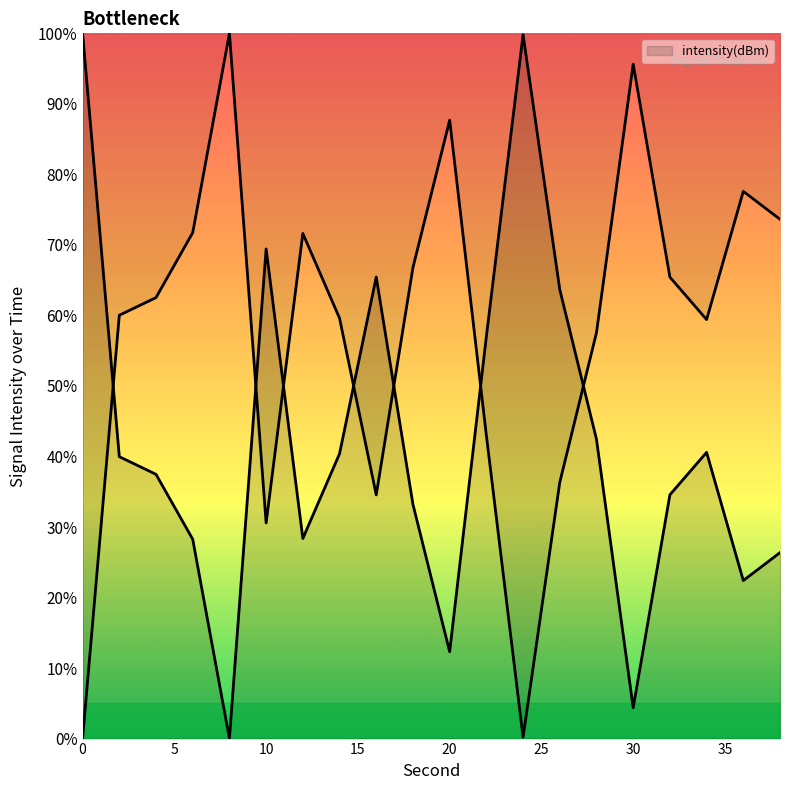

At which category does the data reach its first local peak?

10